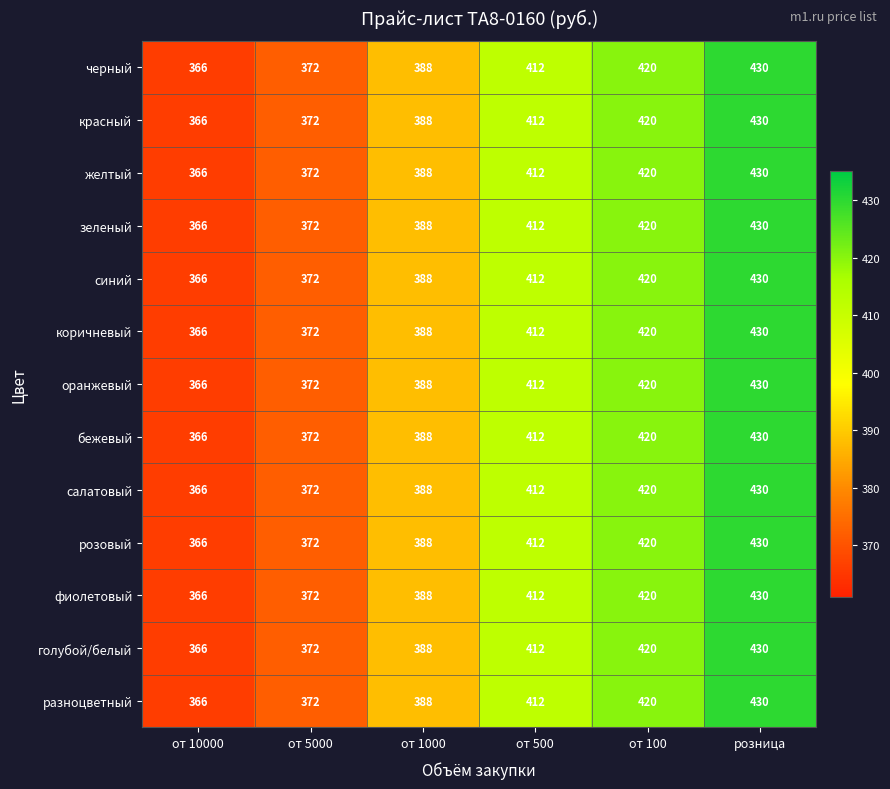

At which label is голубой/белый closest to 398?

от 1000